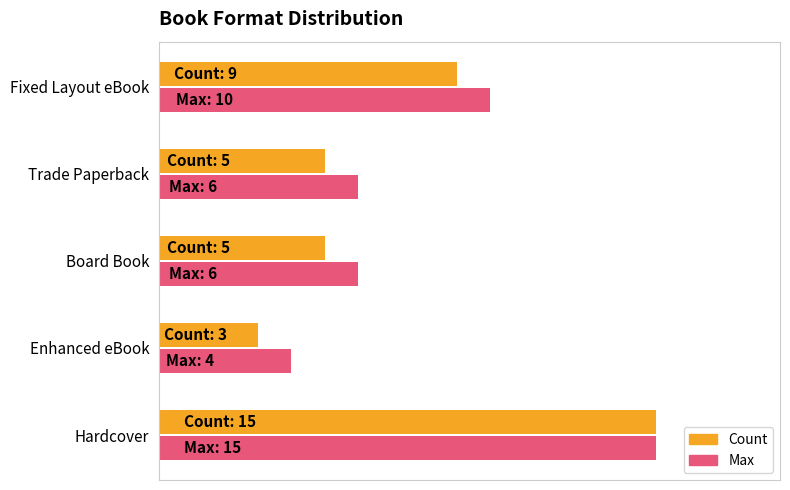

What are all the series names shown in the legend?

Count, Max